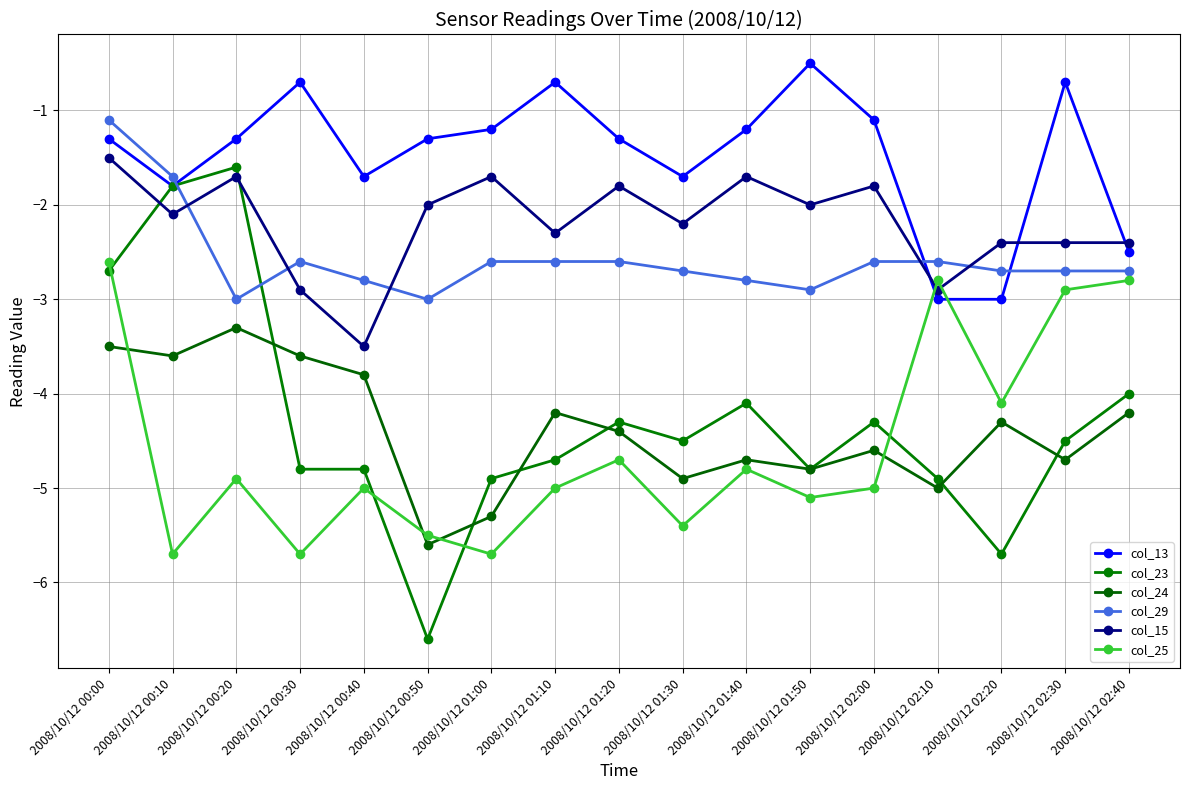

Between 2008/10/12 01:20 and 2008/10/12 00:40, which is larger?

2008/10/12 01:20